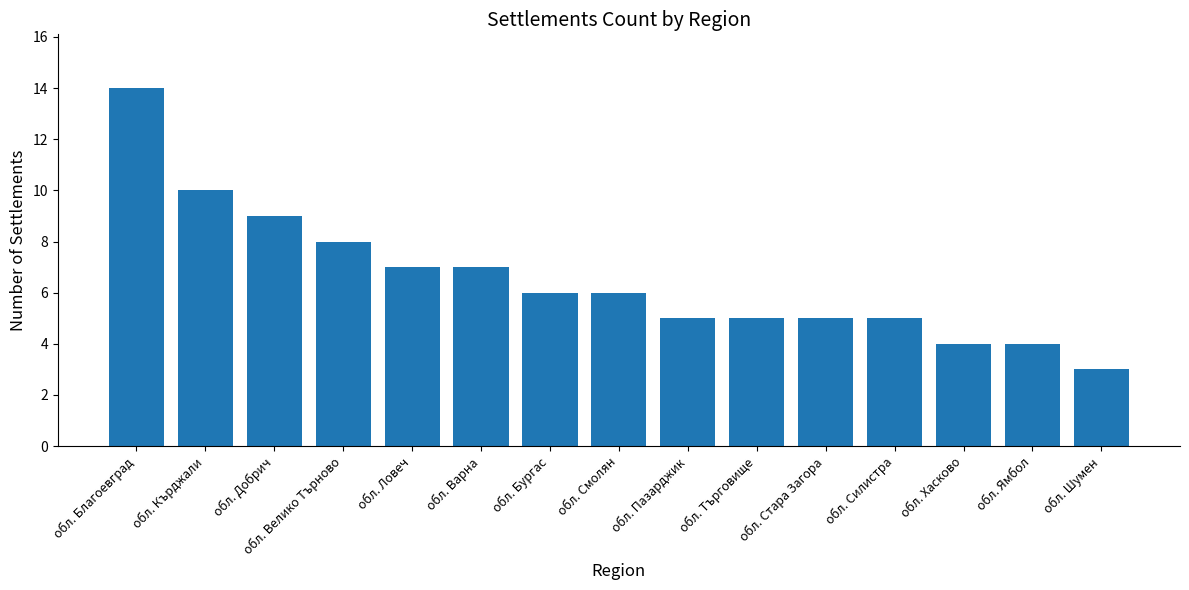

True or false: the data shows 4 at обл. Кърджали.

False